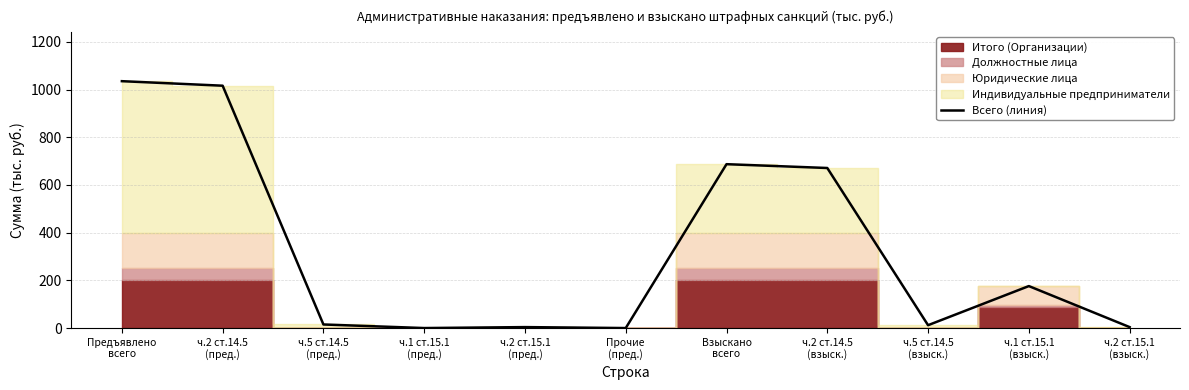

What is the label of the 4th point from the left?

ч.1 ст.15.1
(пред.)